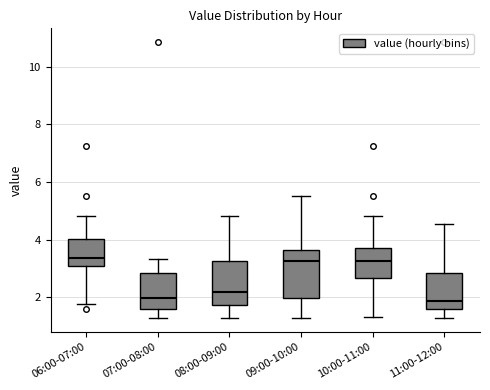

Reading left to right, read every box against the y-axis: the position of its median line, the range the box covers, and the ends of its whiskers. The values are not printed on the chart, so give them approximately, as read against the axis.

06:00-07:00: median 3.4, box 3.0 to 4.0, whiskers 1.8 to 4.8
07:00-08:00: median 2.0, box 1.6 to 2.8, whiskers 1.2 to 3.4
08:00-09:00: median 2.2, box 1.8 to 3.2, whiskers 1.2 to 4.8
09:00-10:00: median 3.2, box 2.0 to 3.6, whiskers 1.2 to 5.6
10:00-11:00: median 3.2, box 2.6 to 3.8, whiskers 1.4 to 4.8
11:00-12:00: median 1.8, box 1.6 to 2.8, whiskers 1.2 to 4.6